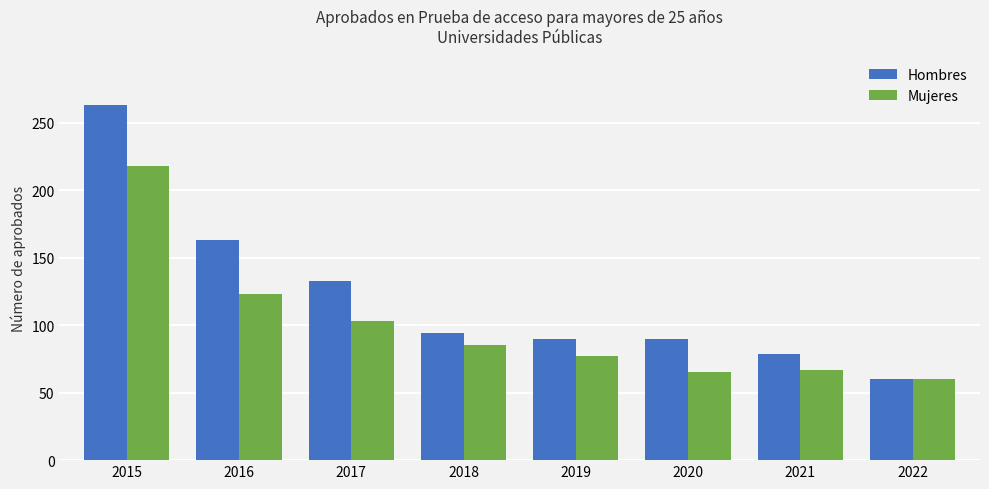

Count the number of data series in this chart.

2